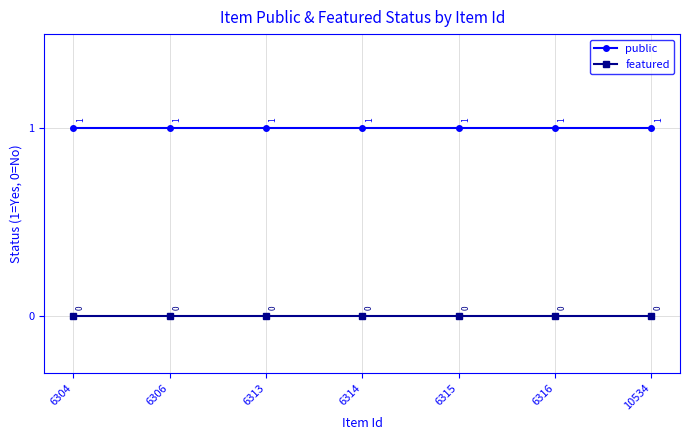

Rank the series by their average value, from lowest to highest.

featured, public